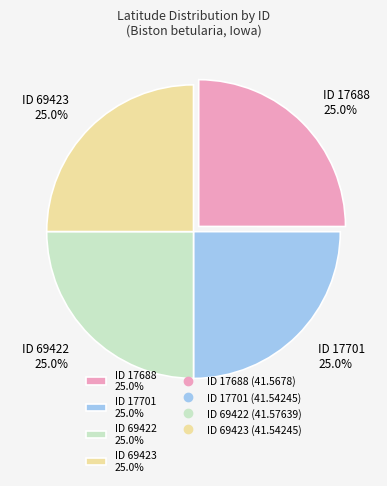

How many segments does this pie chart have?

4